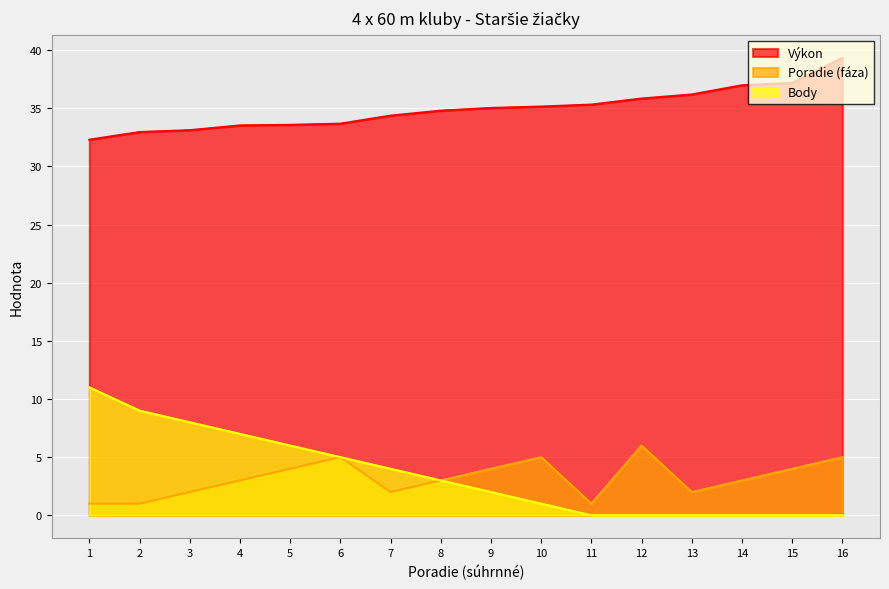

How many lines are shown in the chart?

3